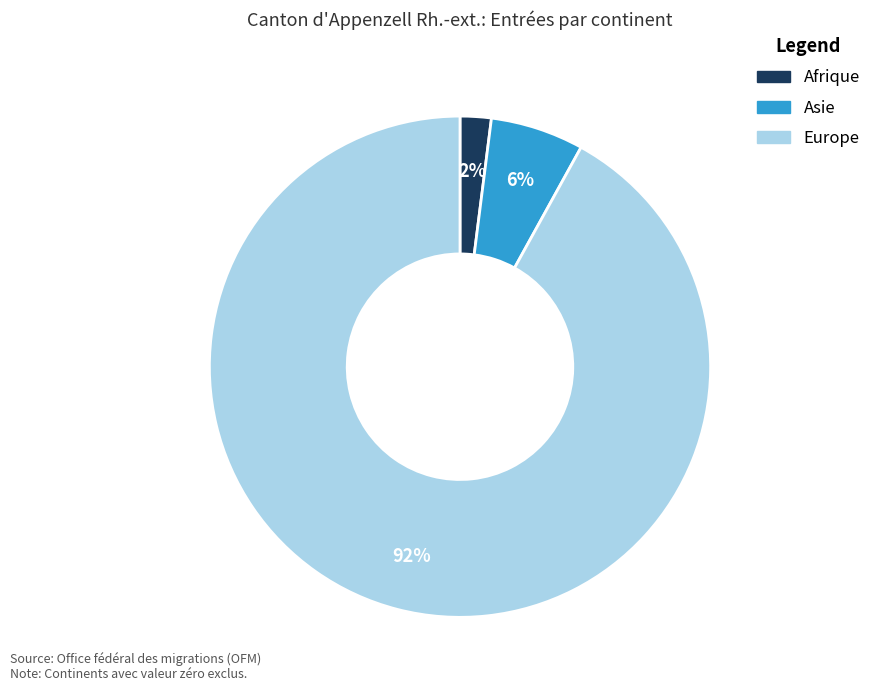

Does any single category account for the majority?

Yes